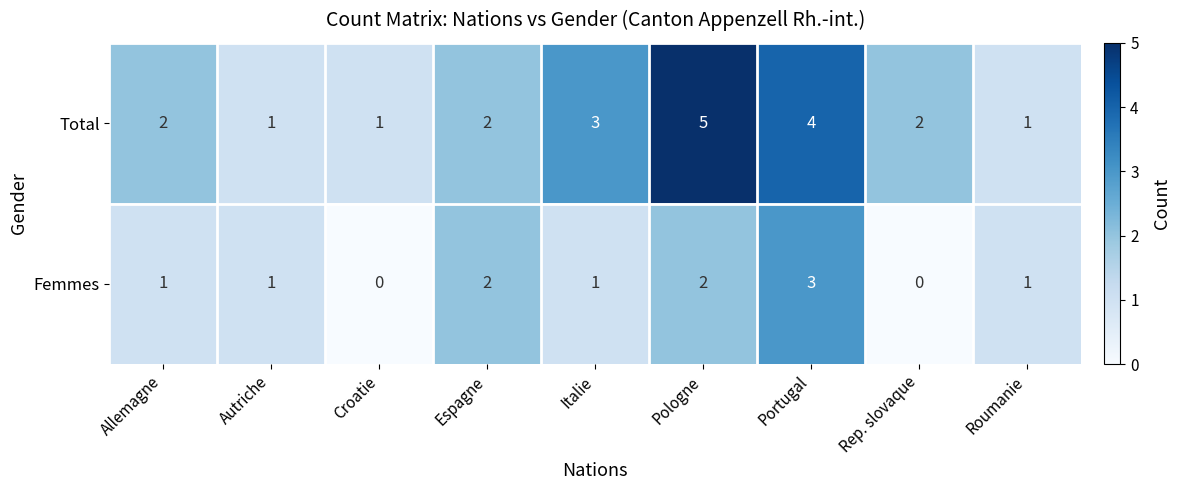

Between Italie and Portugal, which series saw the biggest shift?

Femmes